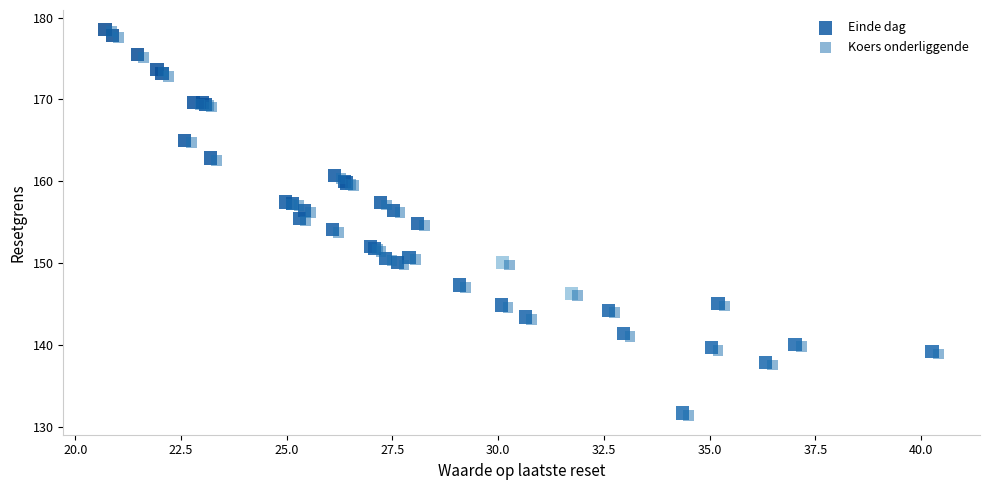

What are all the series names shown in the legend?

Einde dag, Koers onderliggende